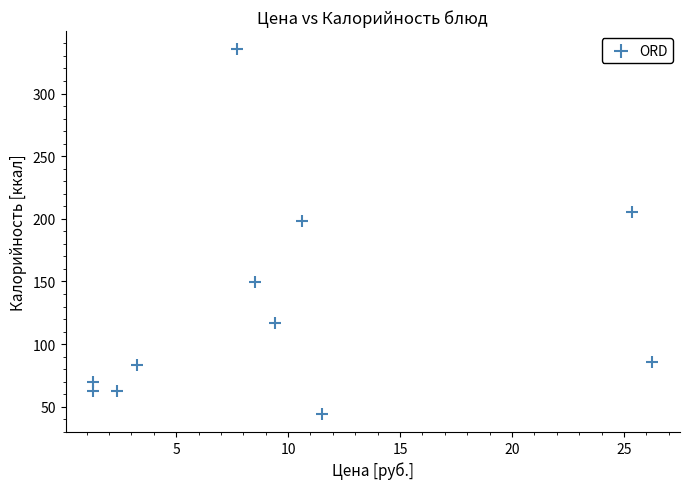

What Y value in the scatter plot is closest to 189?

198.7